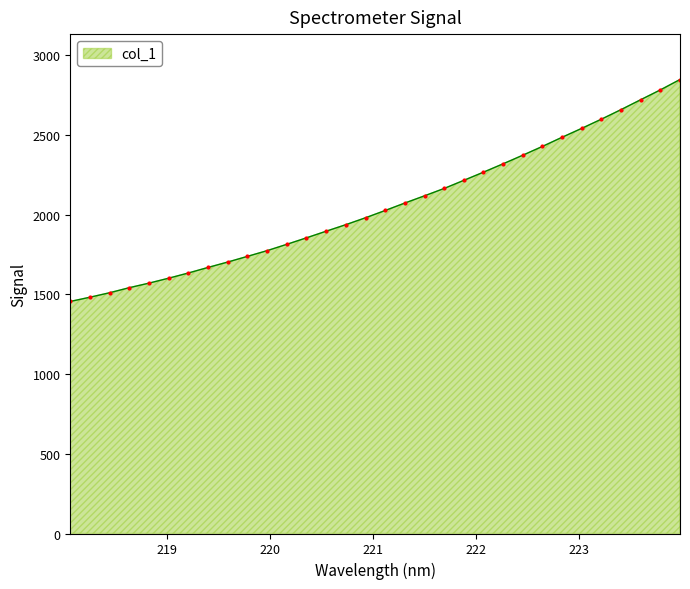

What is the minimum value shown in the chart?

1454.9